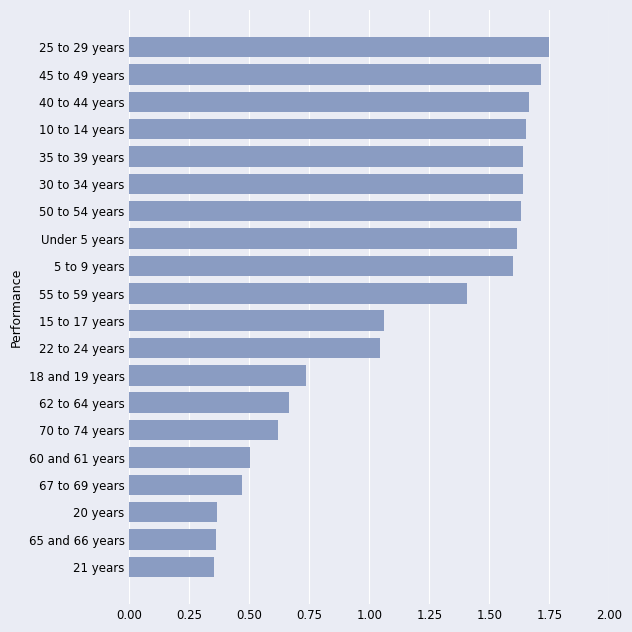

What is the difference between the maximum and minimum values?

1.4